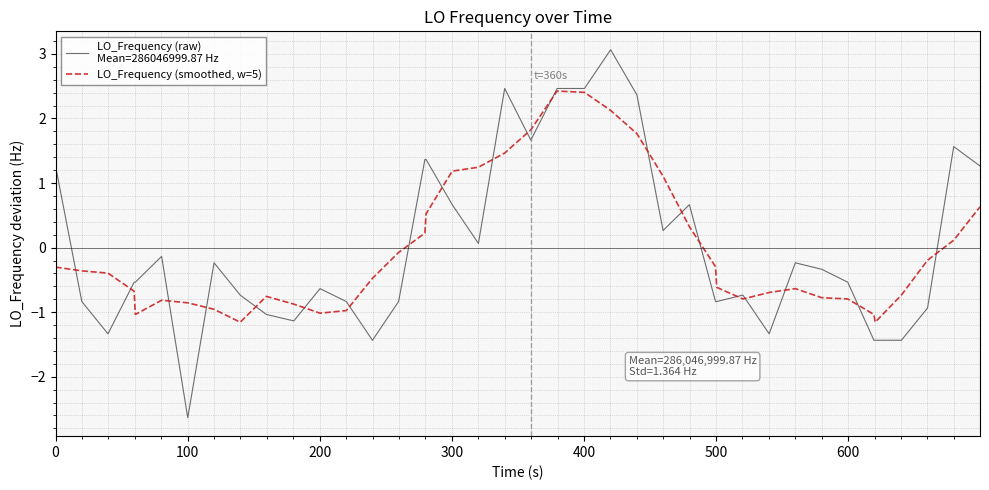

What is the minimum value shown in the chart?

-2.6